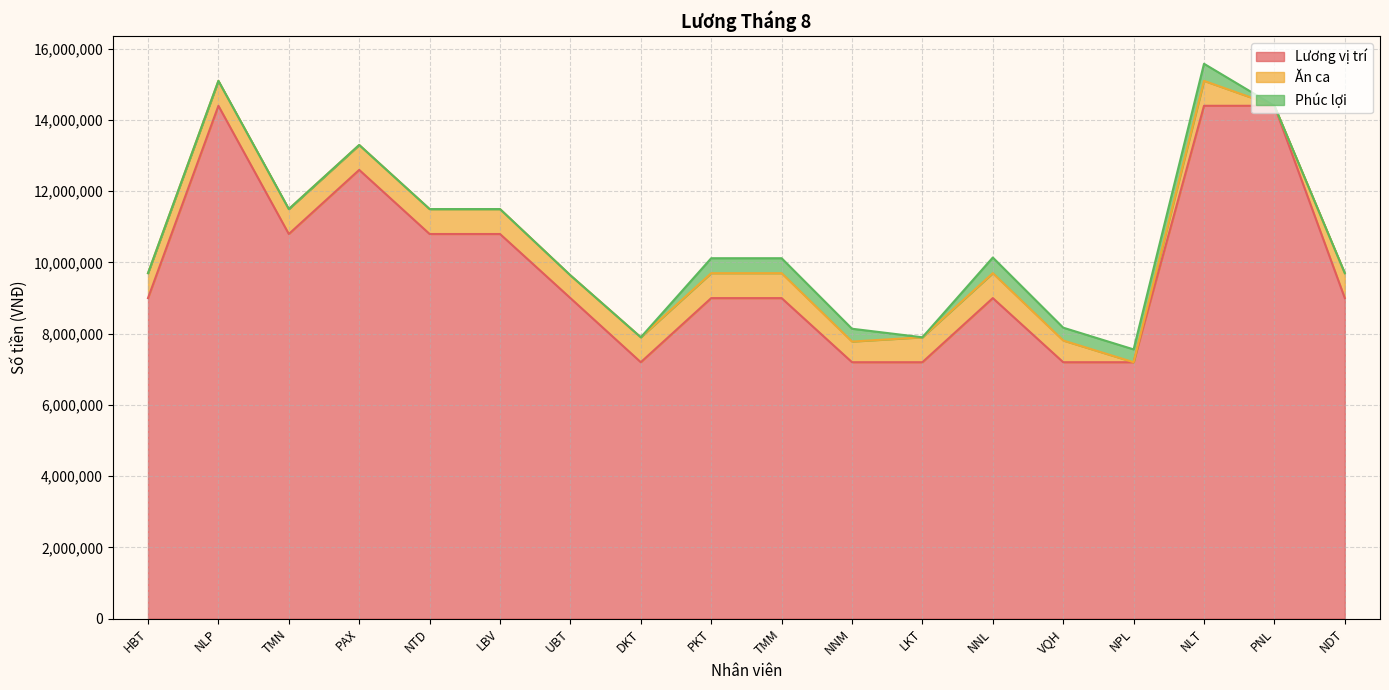

Which series has the widest spread of values?

Lương vị trí